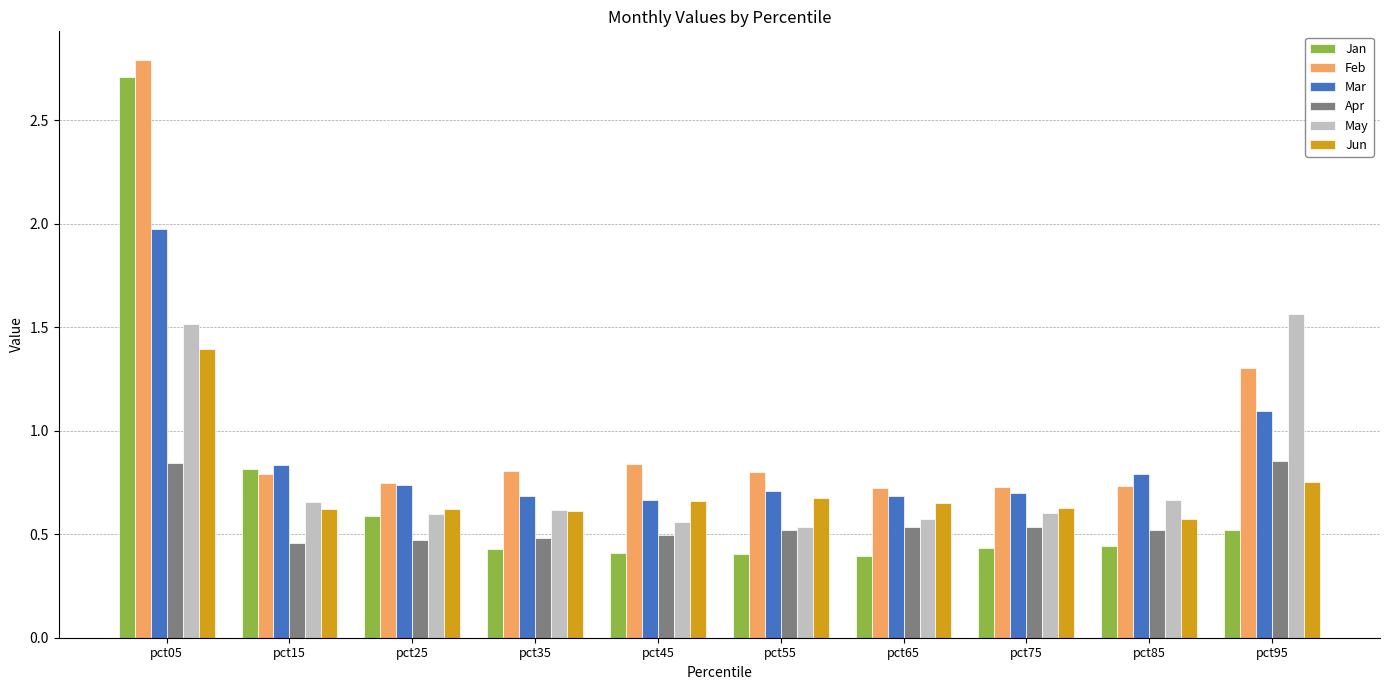

How many May values are between 0 and 1?

8